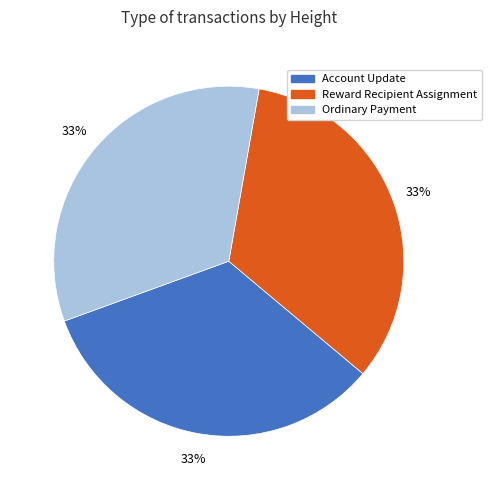

Is it true that Ordinary Payment is 33% of the pie?

True